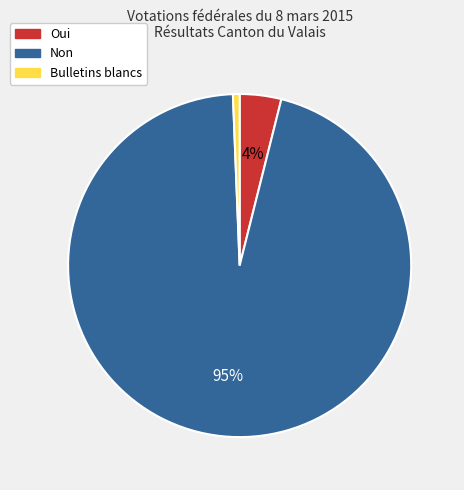

Combined, do Oui and Bulletins blancs account for over 50%?

No